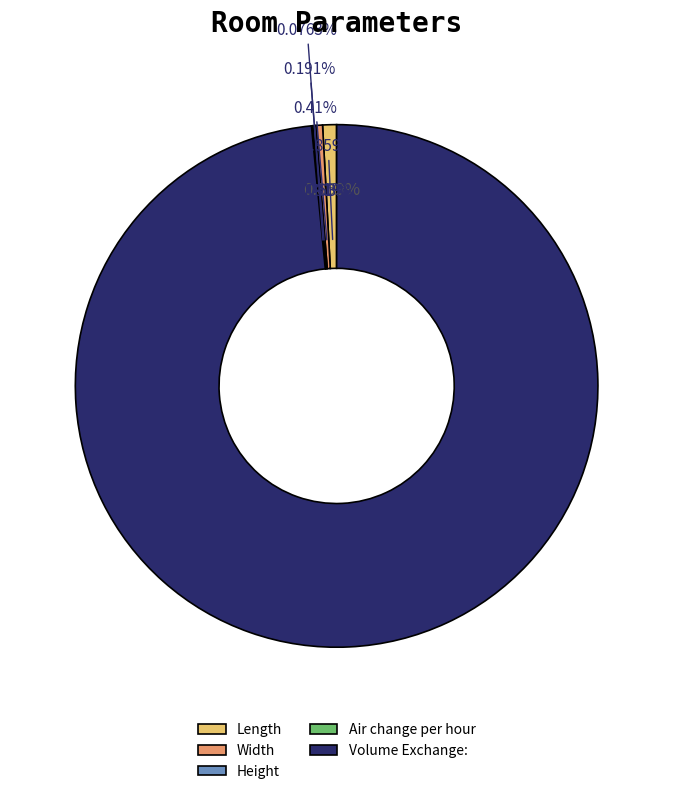

Combined, do Volume Exchange: and Height account for over 50%?

Yes